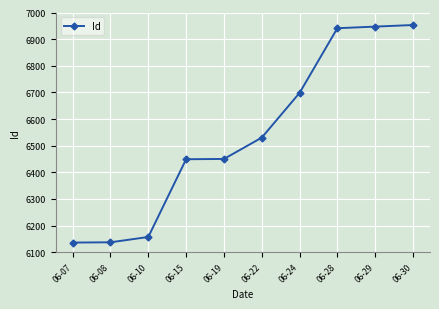

True or false: the data shows 6137 at 06-08.

True